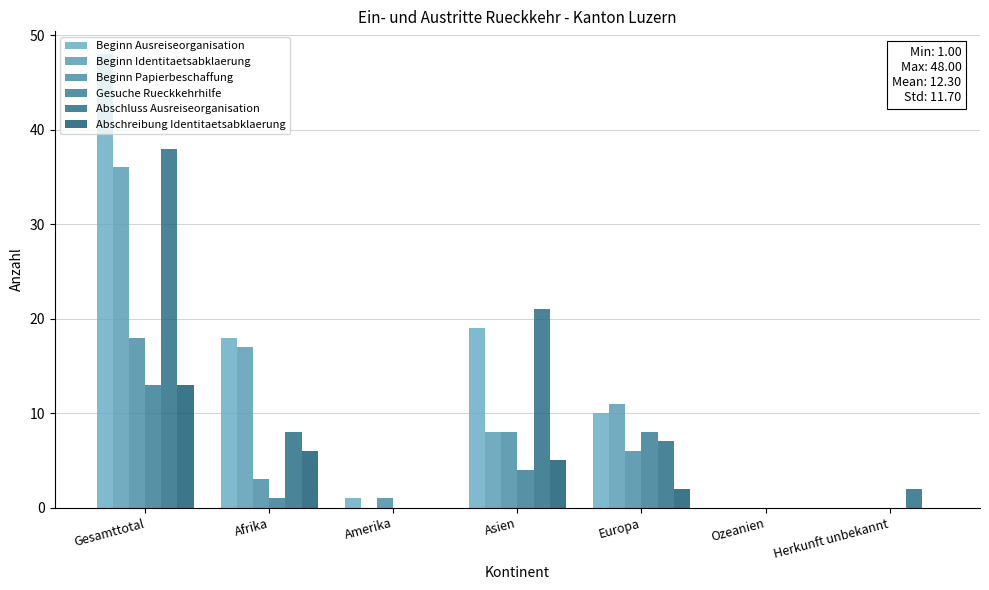

The Abschluss Ausreiseorganisation series shows 8 at Afrika. True or false?

True